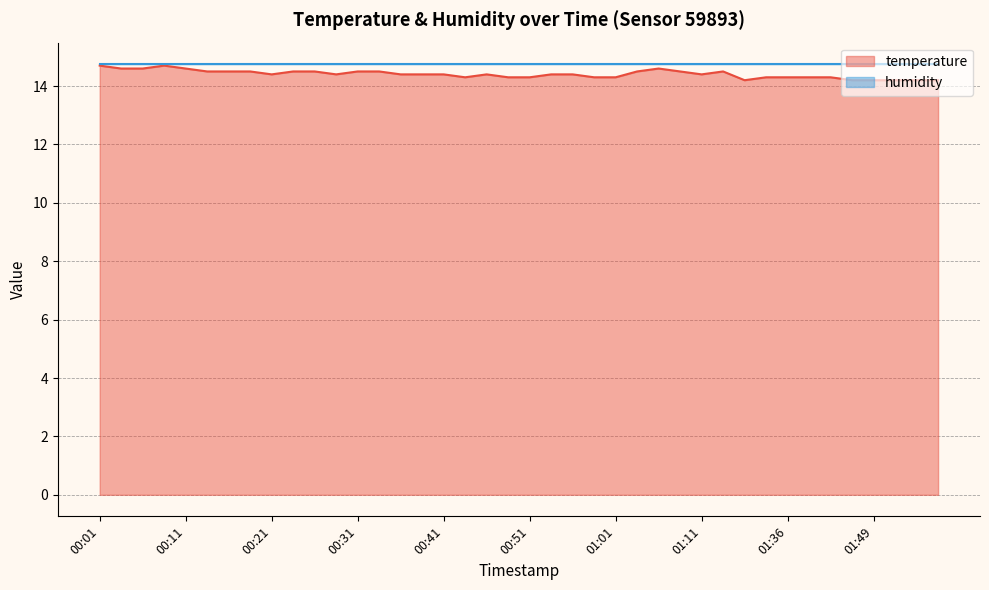

How many interior local valleys (lower than both neighbors) does the data have?

5